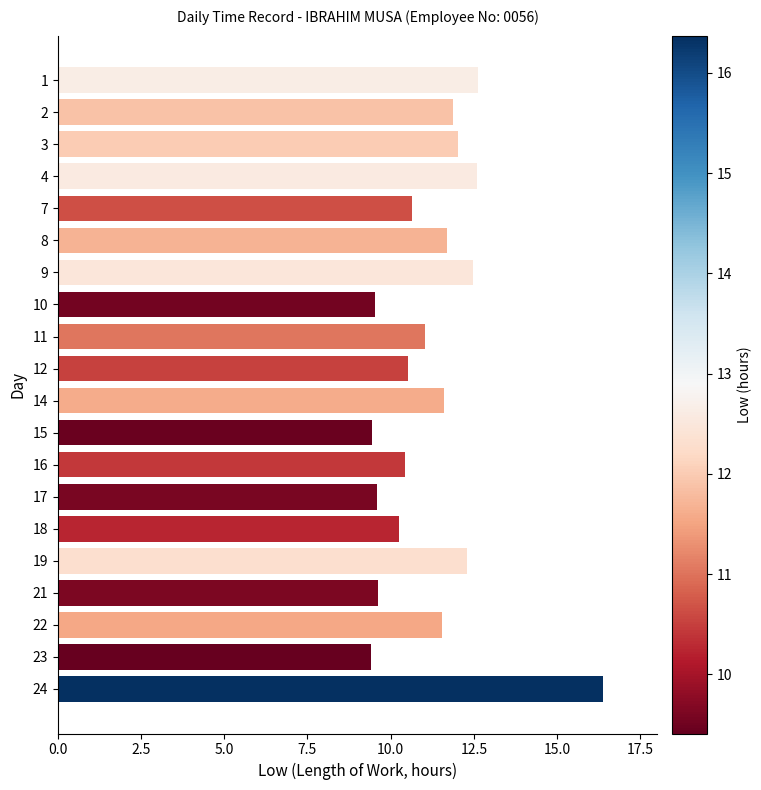

Is it true that the value at 16 is 3.6?

False